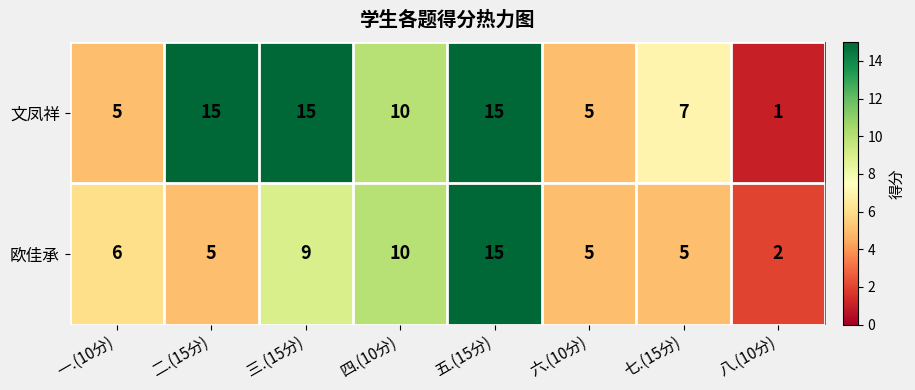

Which series has the largest total across all categories?

文凤祥